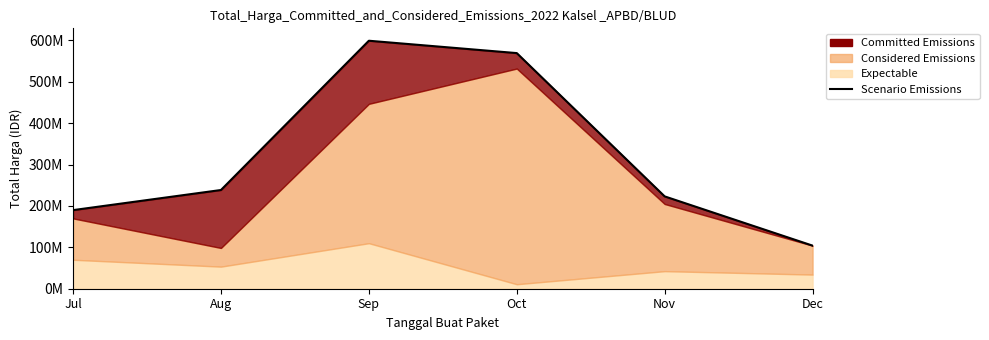

Rank the categories by value from lowest to highest.

Dec, Jul, Nov, Aug, Oct, Sep